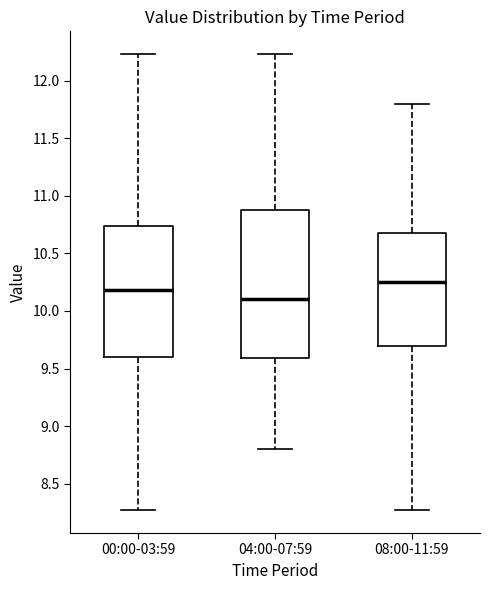

Which box has the highest median line?

08:00-11:59